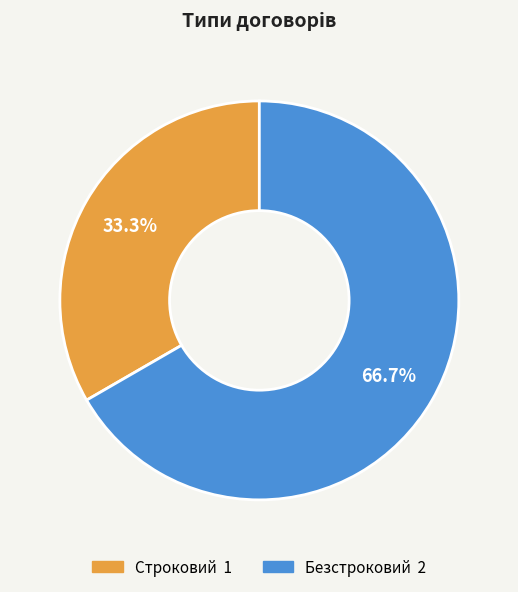

To the nearest percent, what percentage of the pie is Строковий?

33%